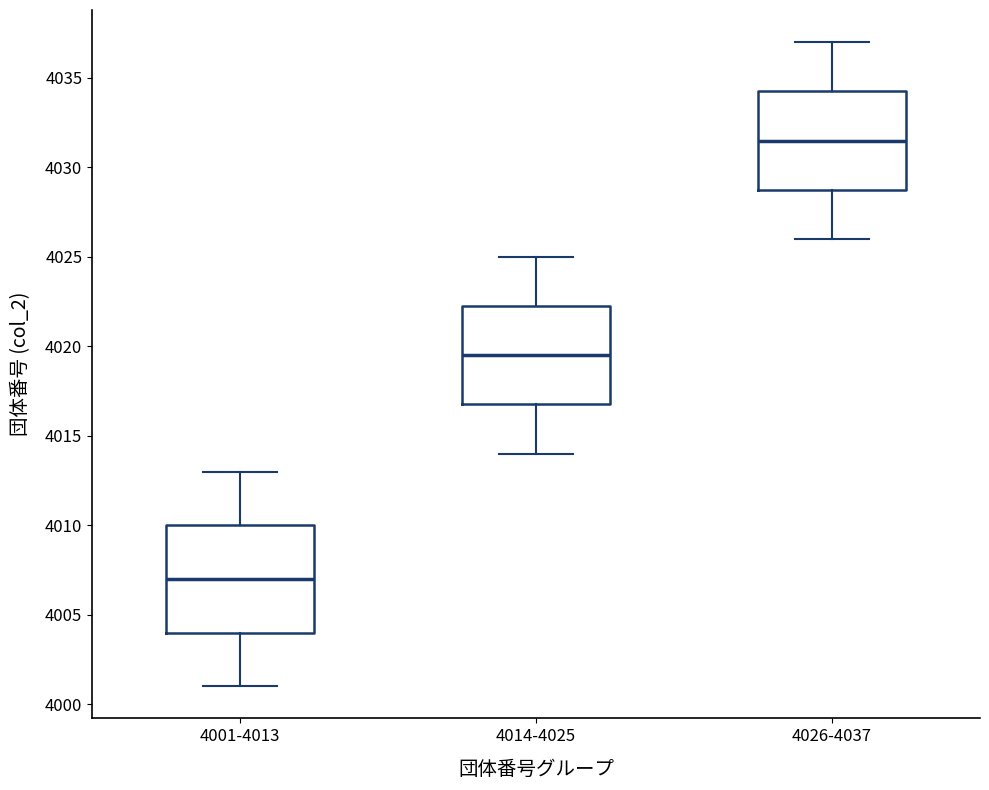

Which box's median line is the highest?

4026-4037